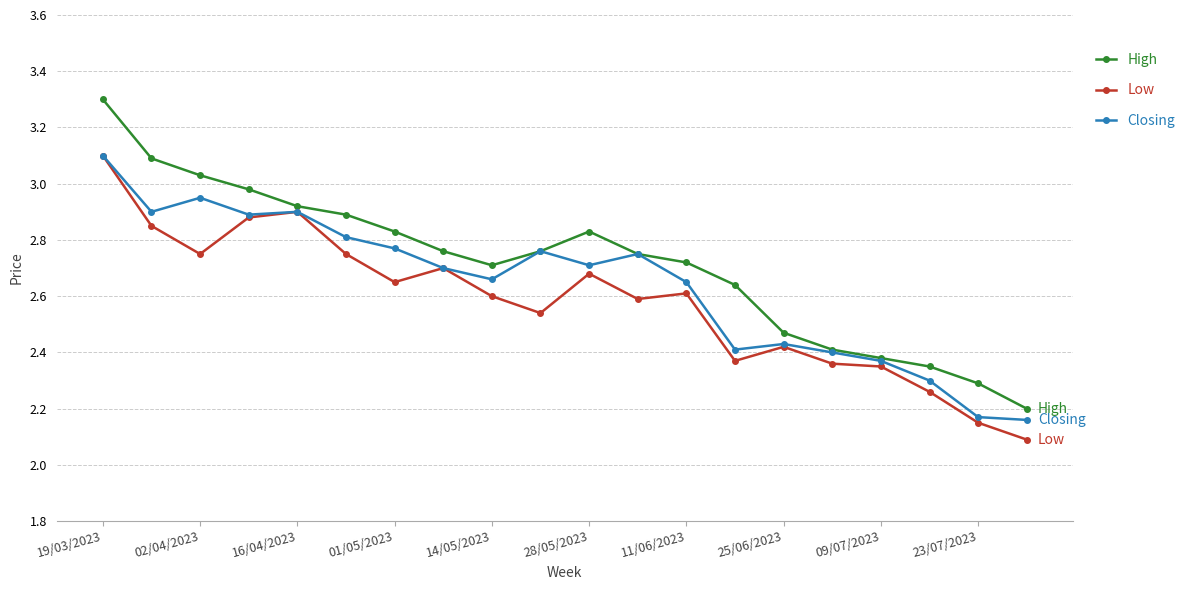

What is the highest value of the Closing series?

3.1